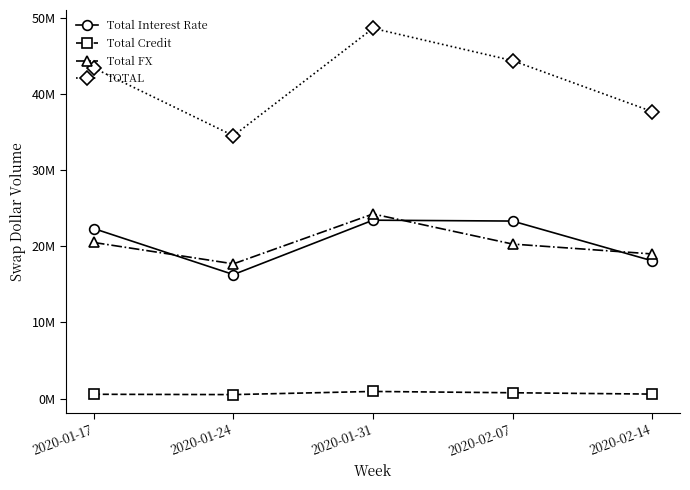

What value does the Total FX series have at 2020-02-07, to the nearest 50?

20288000